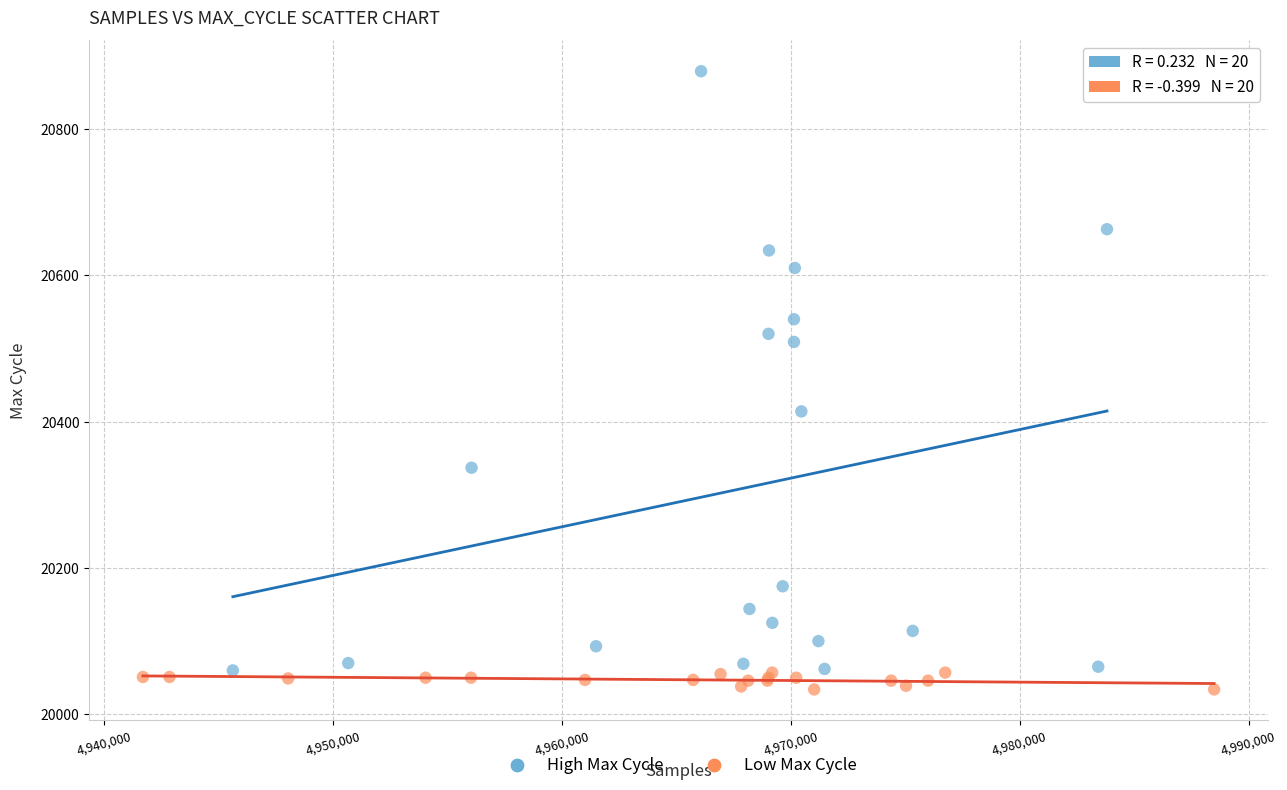

What are all the series names shown in the legend?

High Max Cycle, Low Max Cycle